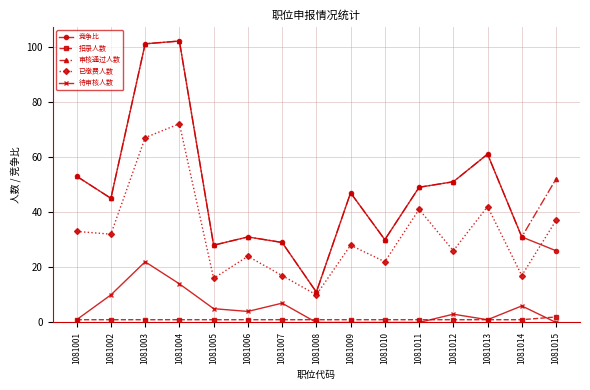

What is the highest value of the 待审核人数 series?

22